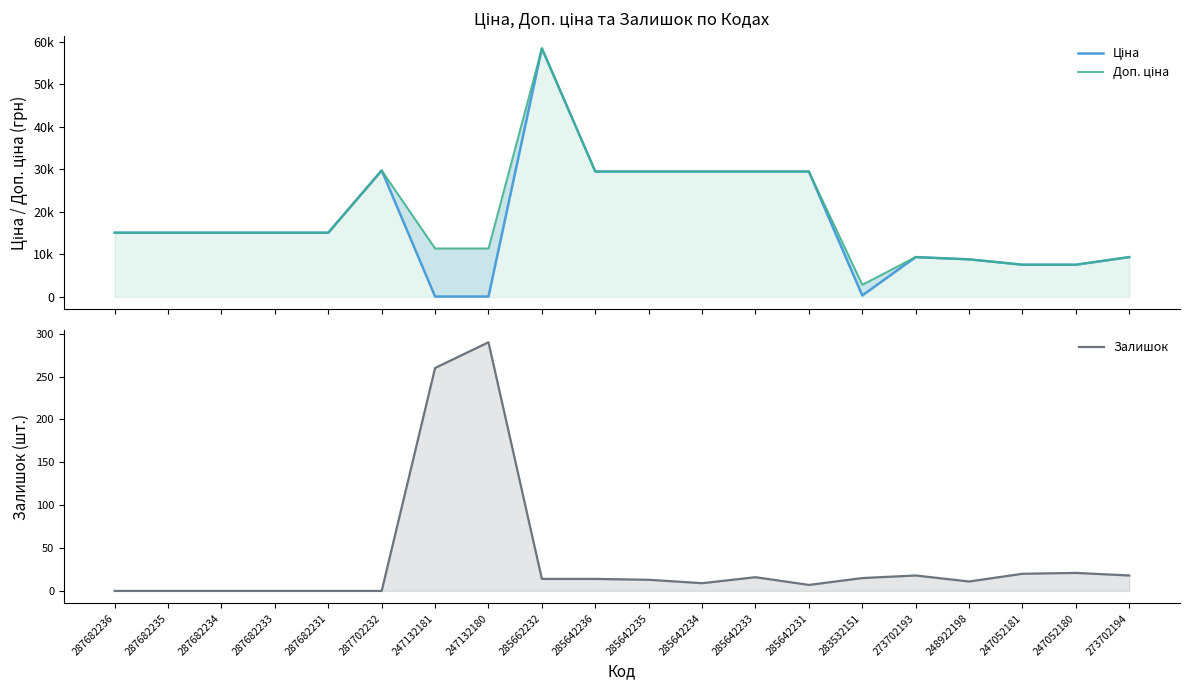

What are all the series names shown in the legend?

Ціна, Доп. ціна, Залишок